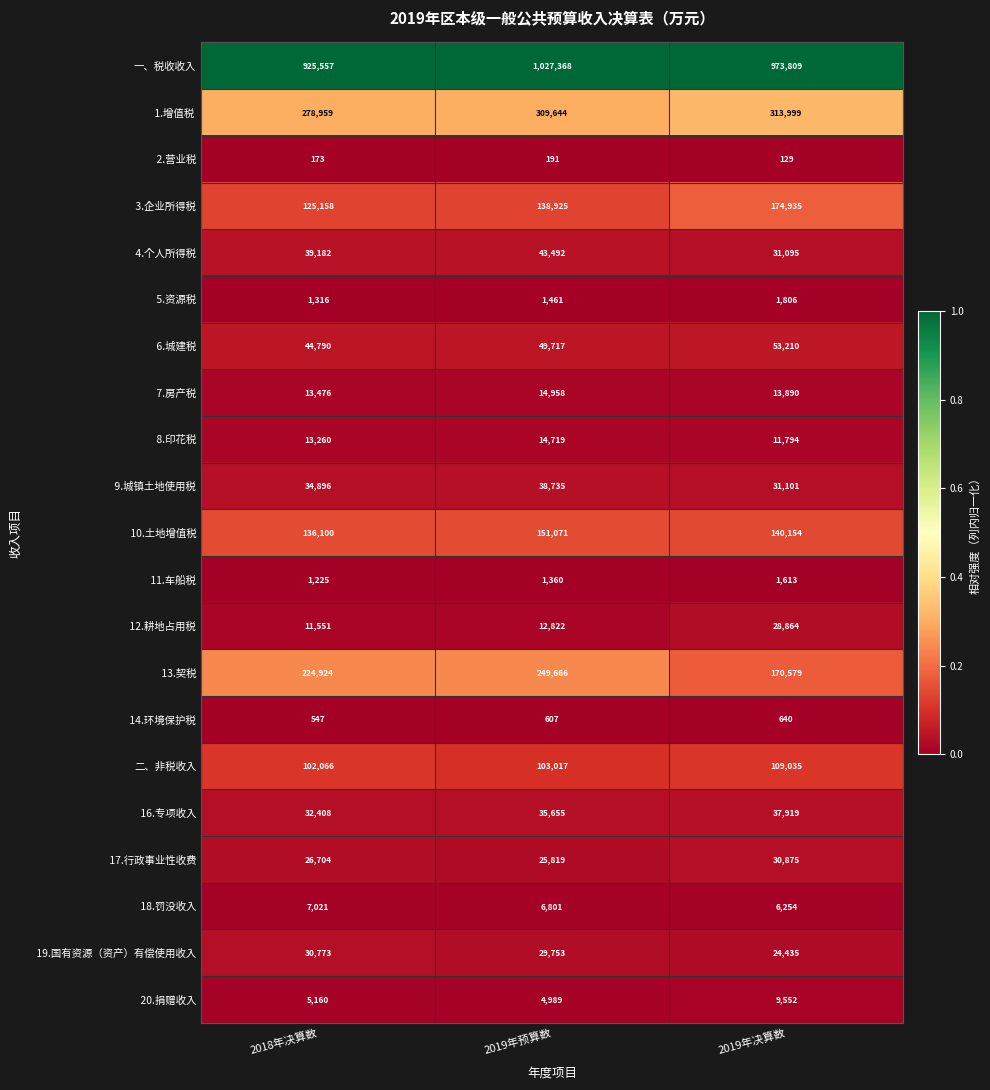

Which label corresponds to the smallest value in the chart?

2019年决算数